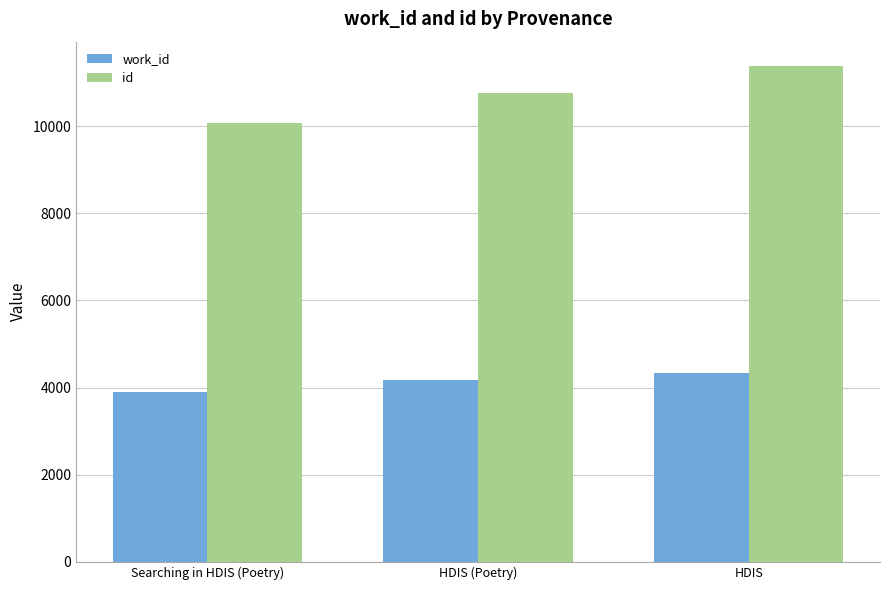

Which series has the largest range (max minus min)?

id